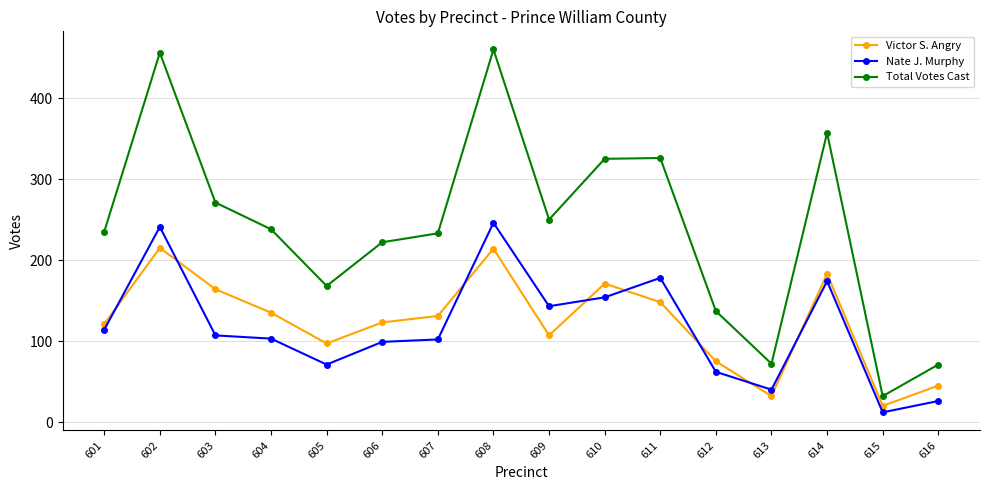

What is the sum of all Victor S. Angry values?

1981